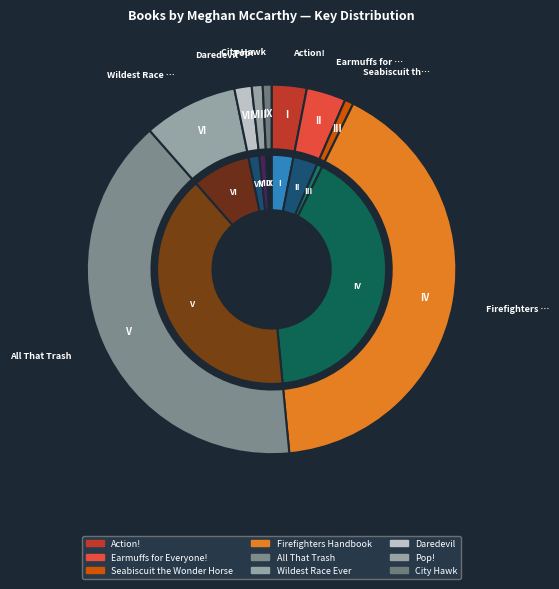

Is it true that Earmuffs for Everyone! is 17% of the pie?

False